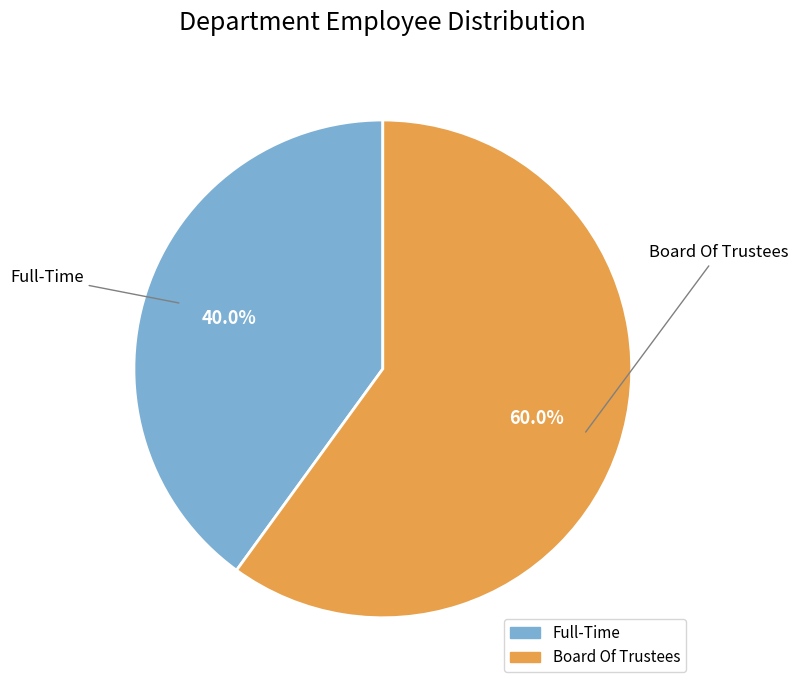

Does any single category account for the majority?

Yes